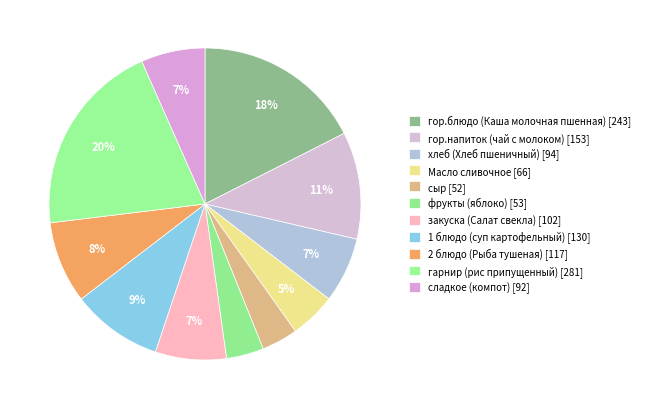

Rank the categories by value from lowest to highest.

сыр, фрукты (яблоко), Масло сливочное, сладкое (компот), хлеб (Хлеб пшеничный), закуска (Салат свекла), 2 блюдо (Рыба тушеная), 1 блюдо (суп картофельный), гор.напиток (чай с молоком), гор.блюдо (Каша молочная пшенная), гарнир (рис припущенный)